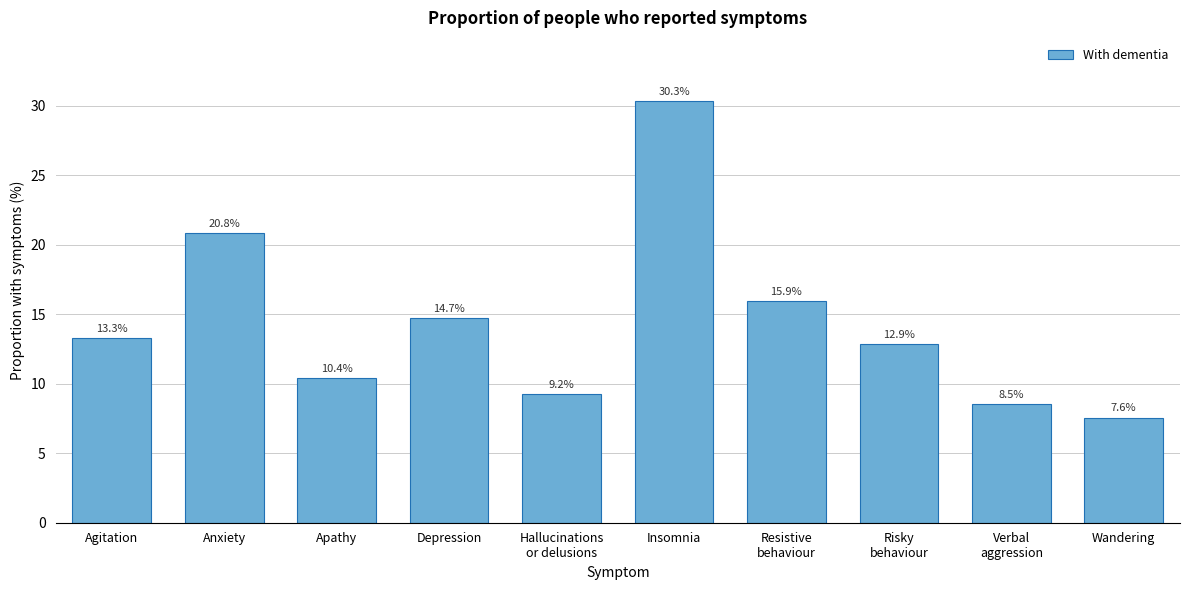

Reading left to right, extract all data points from this chart.

13.3	20.8	10.4	14.7	9.2	30.3	15.9	12.9	8.5	7.6